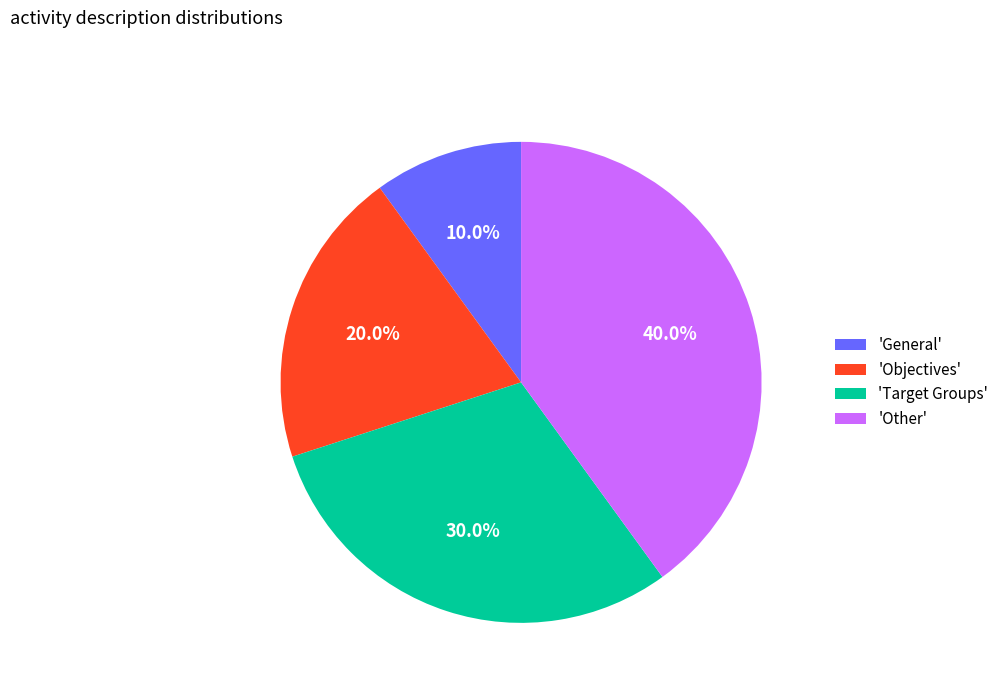

Rank the categories by value from highest to lowest.

'Other', 'Target Groups', 'Objectives', 'General'